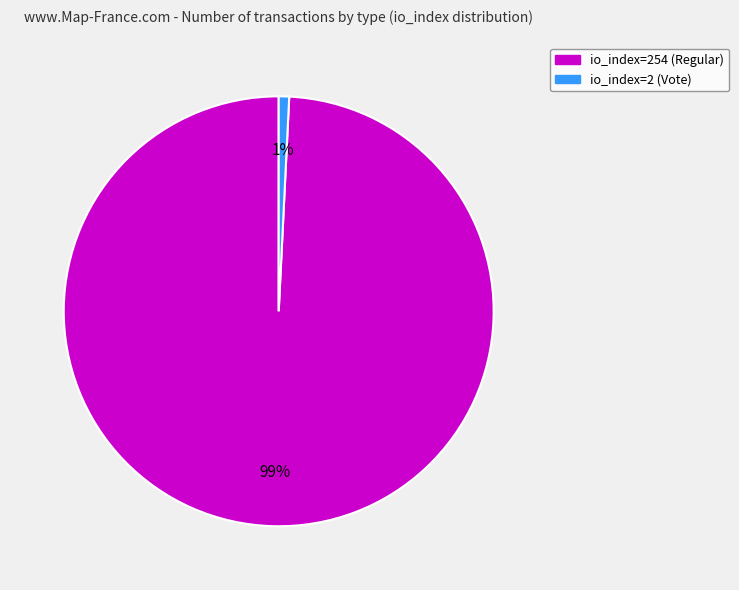

What is the smallest slice in the pie chart?

io_index=2 (Vote)